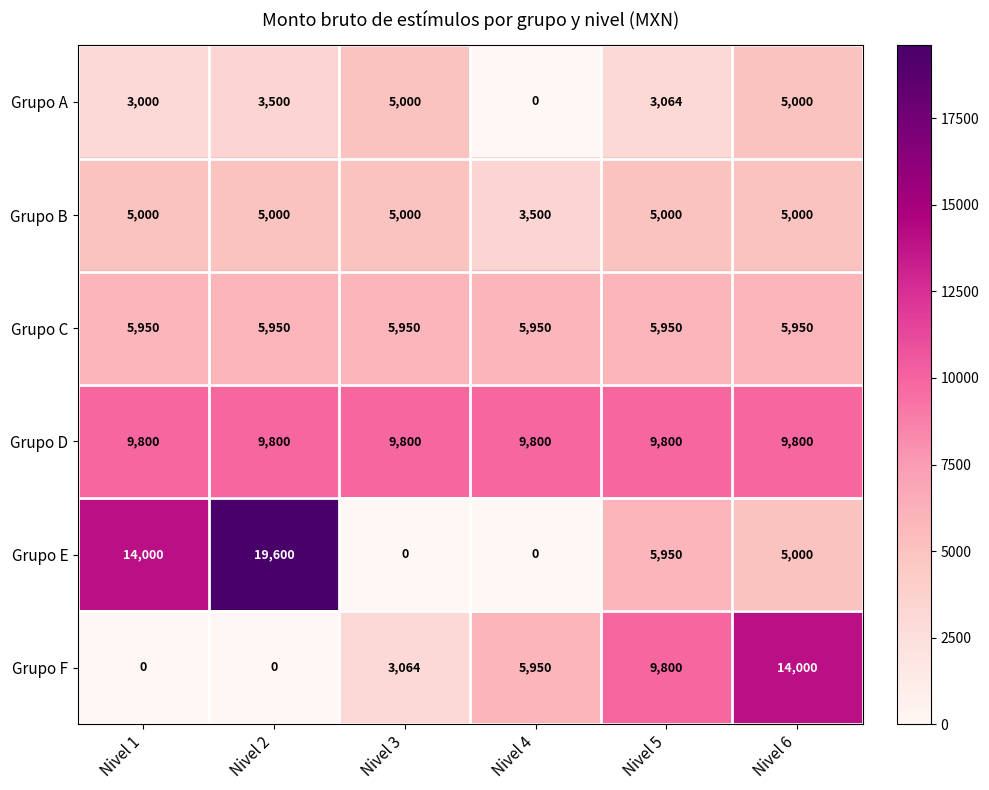

Between Nivel 5 and Nivel 6, which series saw the biggest shift?

Grupo F